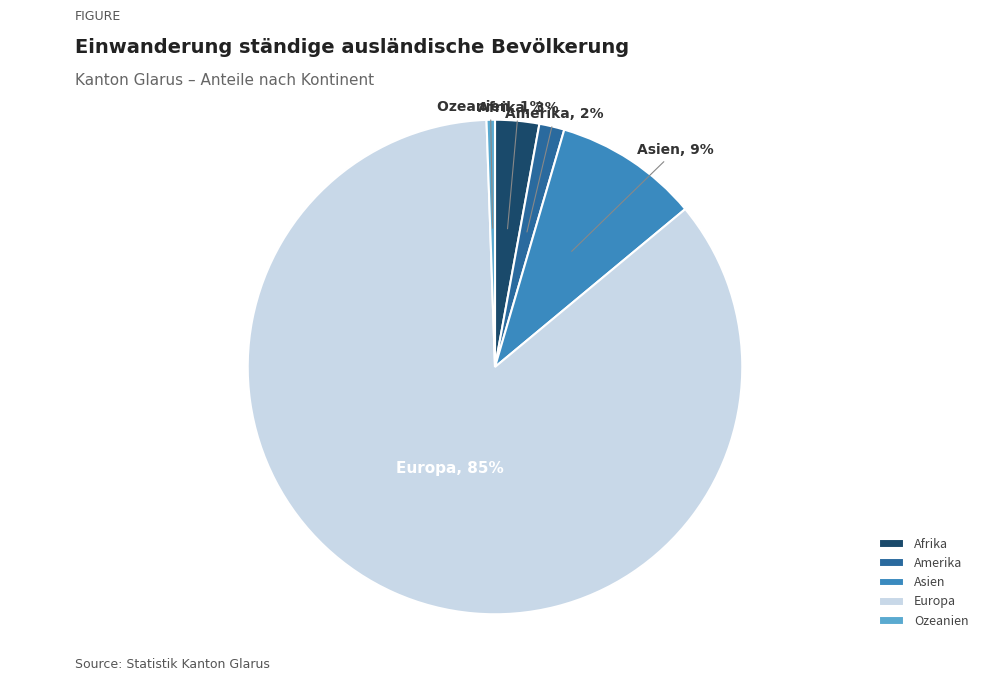

Which has a higher value, Europa or Asien?

Europa